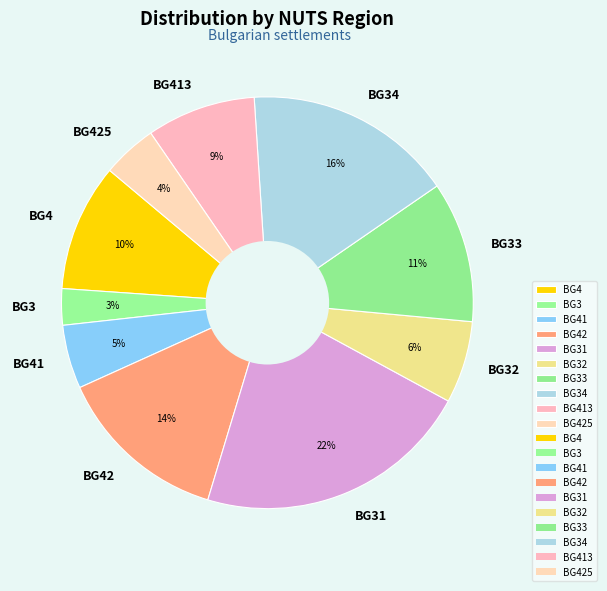

Is it true that BG3 is 10% of the pie?

False